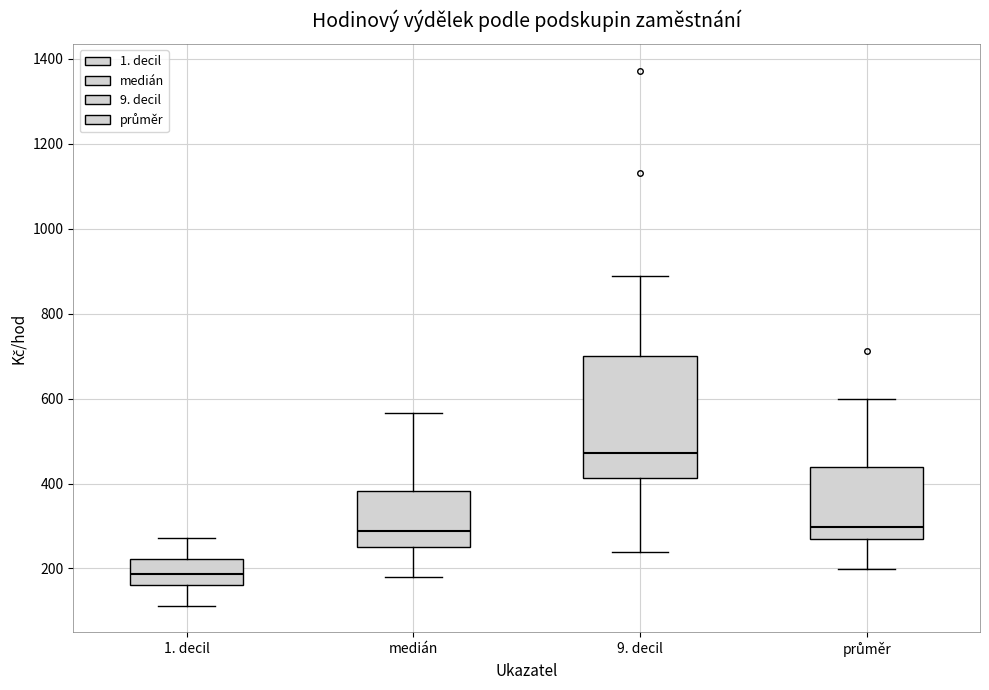

Which box has the lowest median line?

1. decil